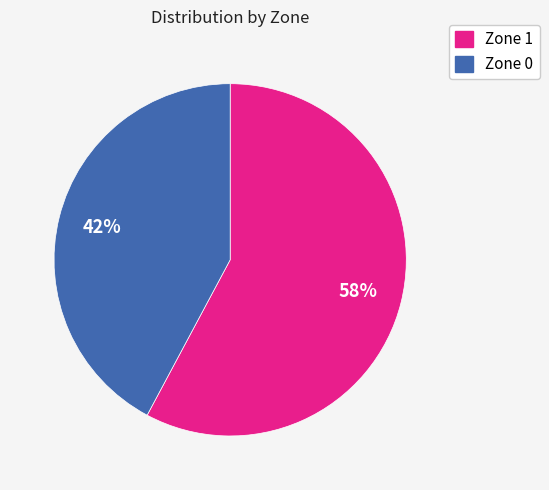

Is there any slice that represents more than half of the pie?

Yes